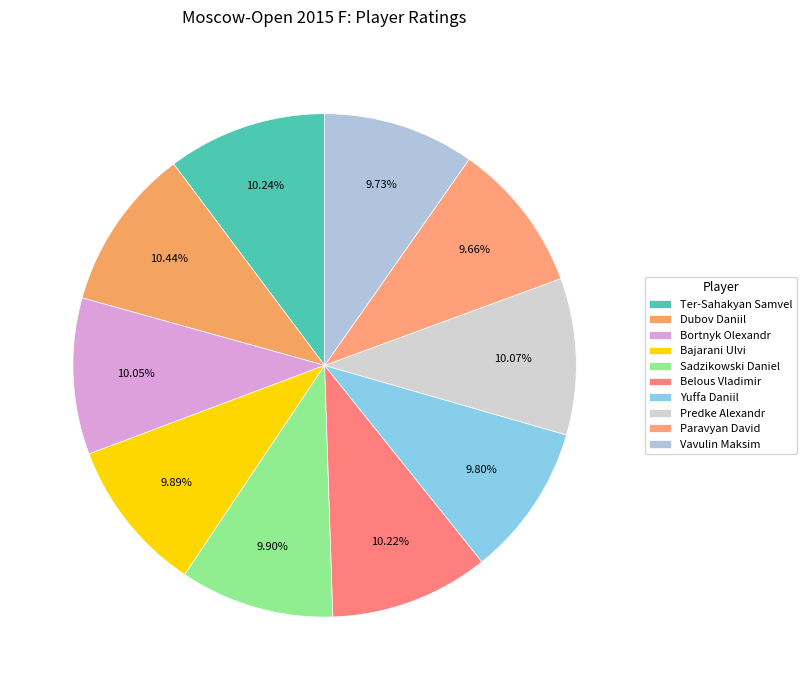

Count the number of slices in the pie.

10